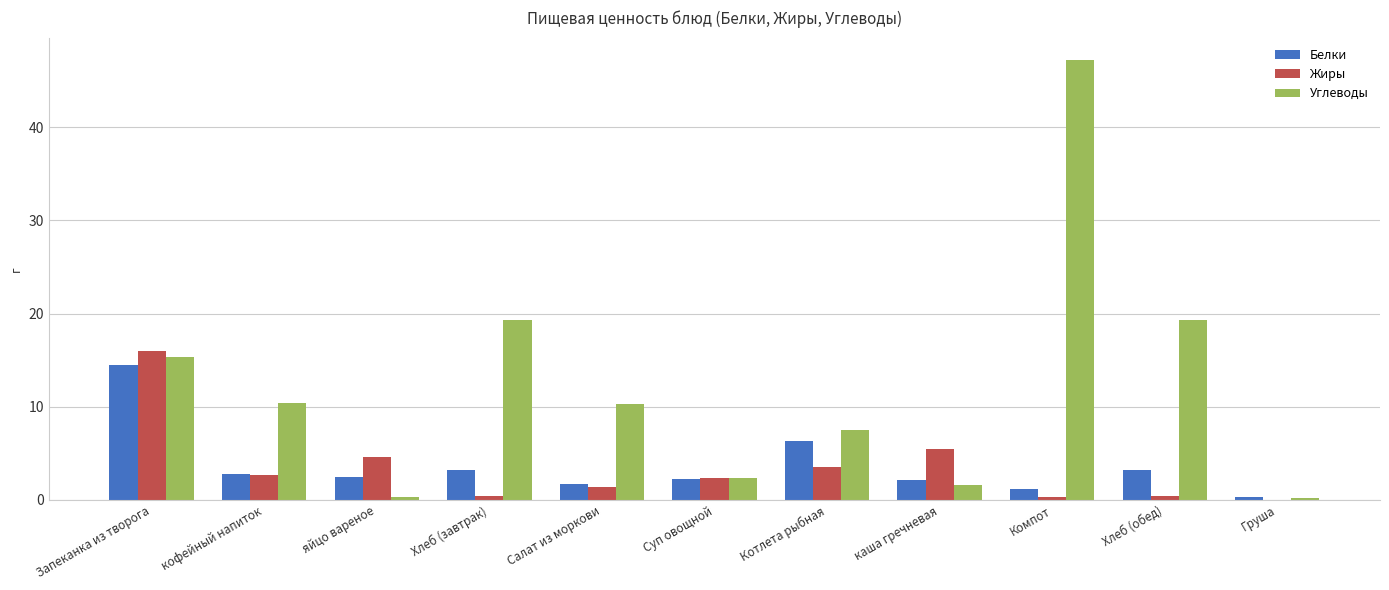

How many categories are shown in the chart?

11